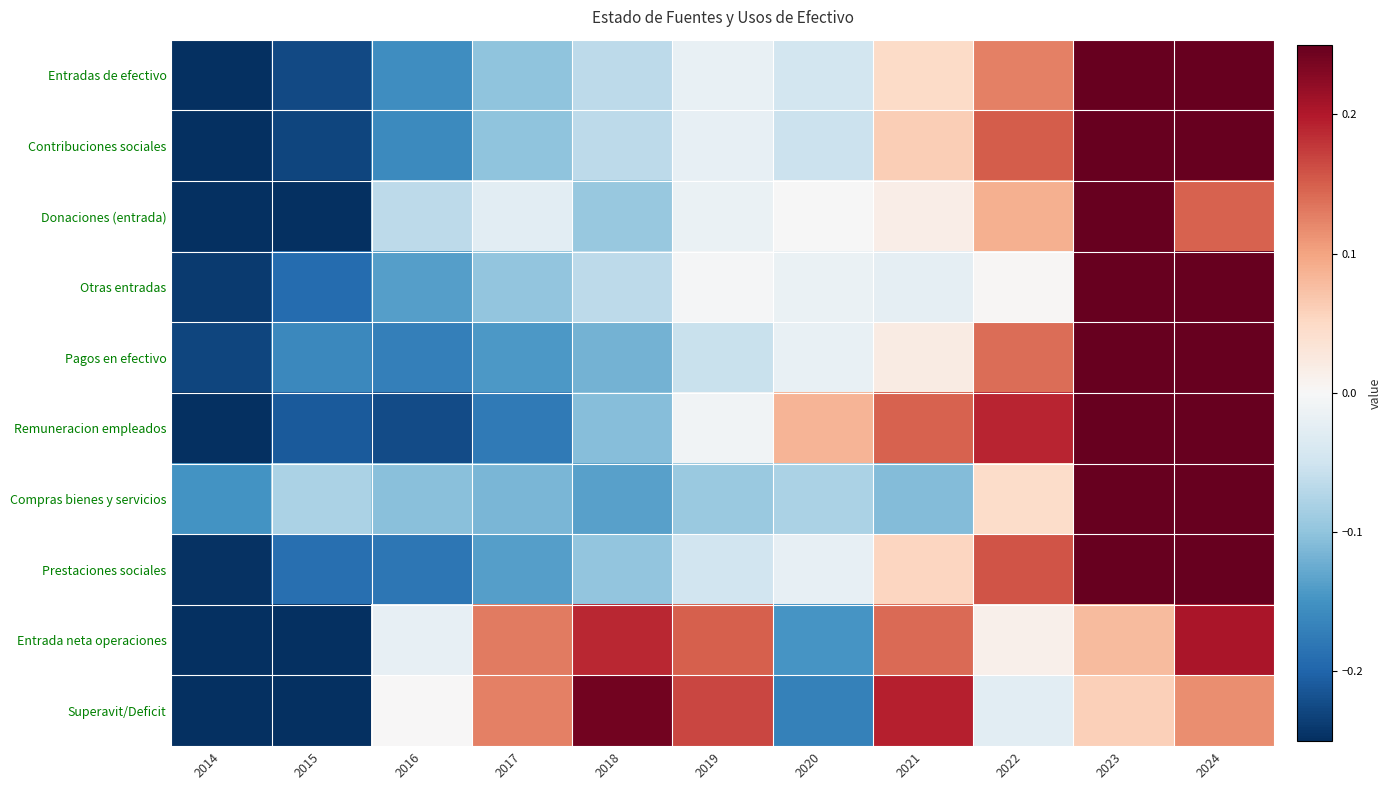

Which category has the lowest value across all series?

2015